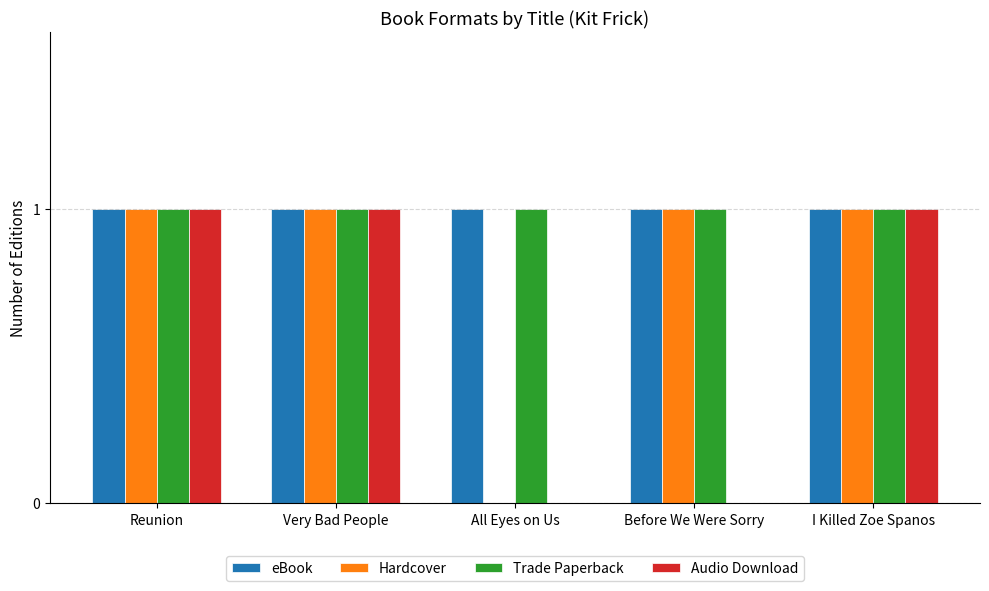

True or false: Hardcover has a value of 1 at Very Bad People.

True